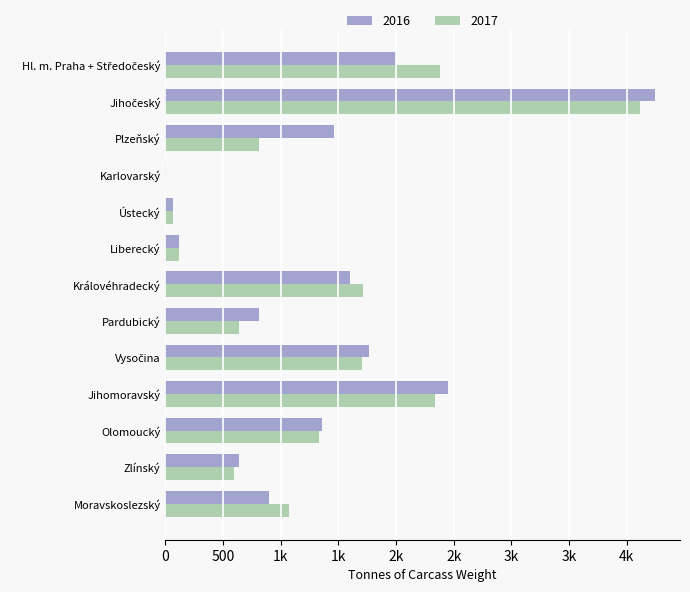

Which has a higher value, Pardubický or Hl. m. Praha + Středočeský?

Hl. m. Praha + Středočeský